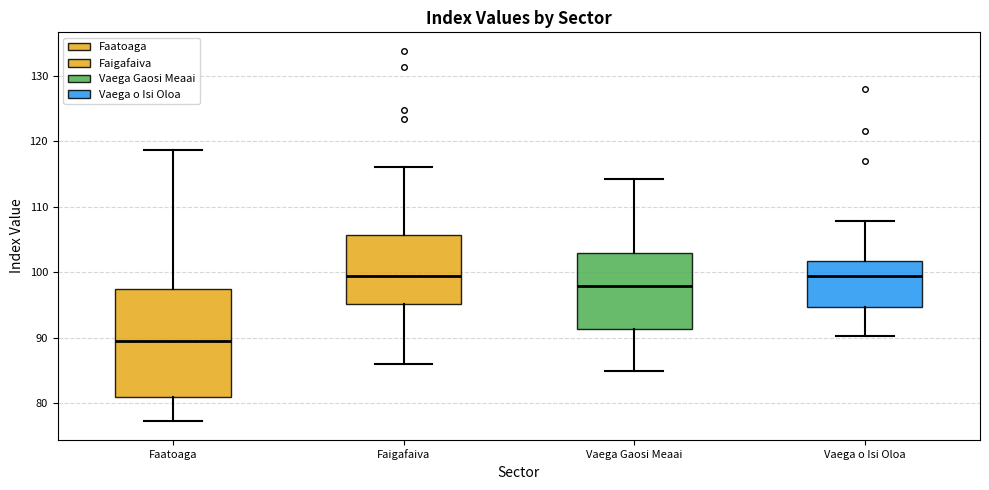

Which box has the lowest median line?

Faatoaga